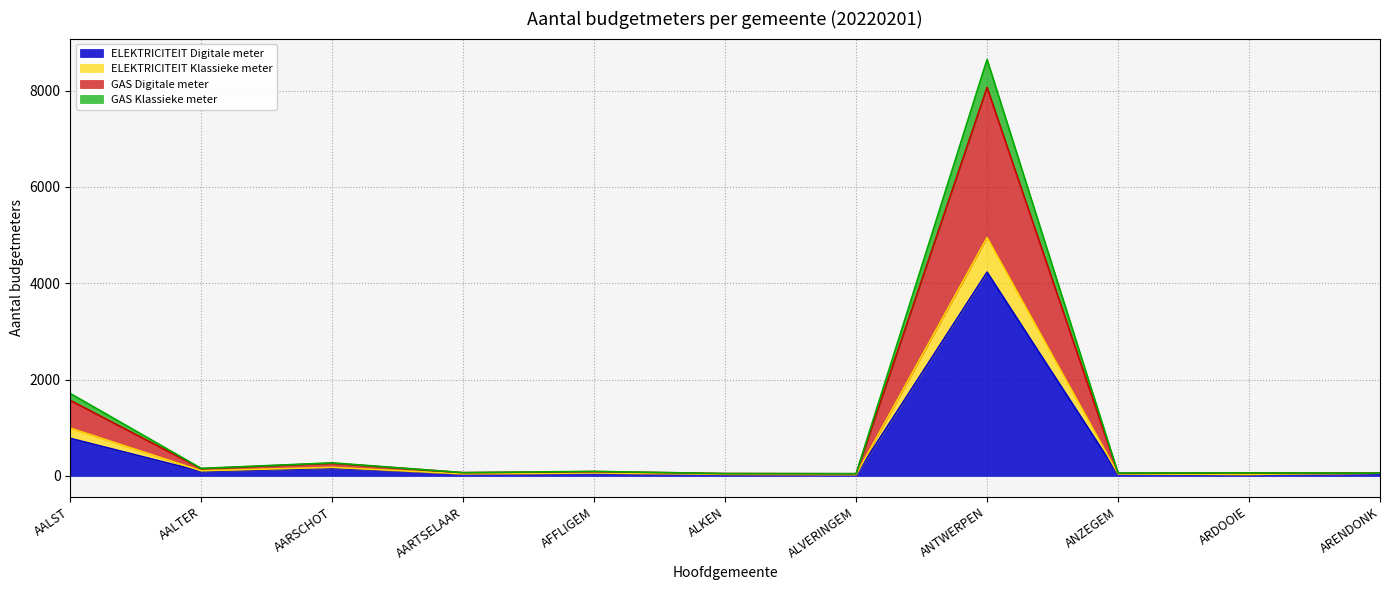

Does the chart display data point markers on the line(s)?

No